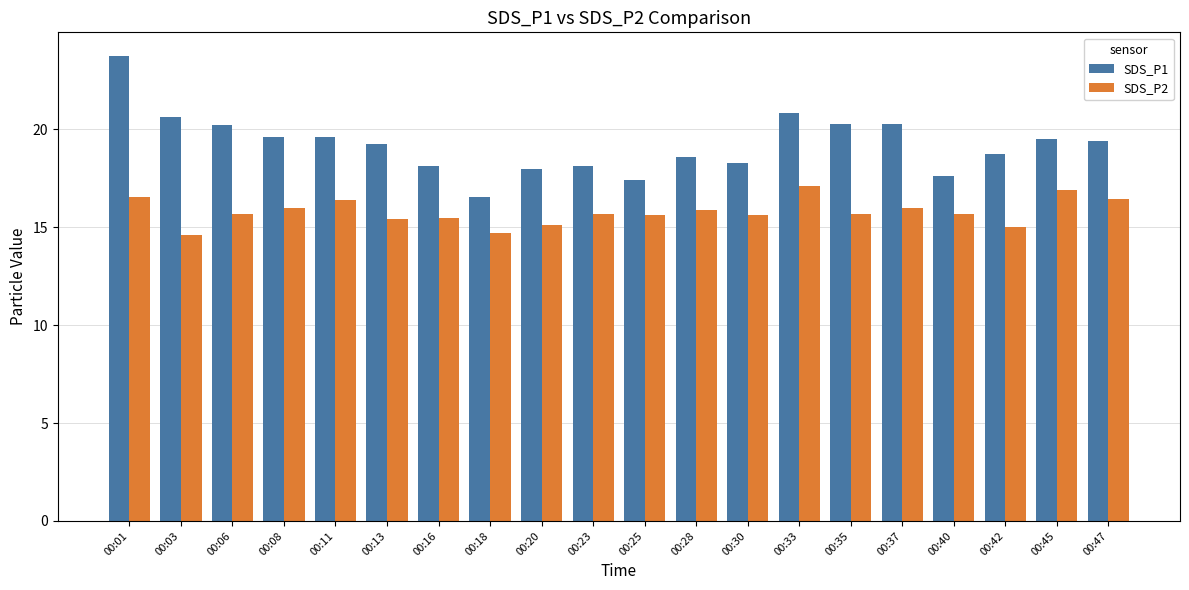

At which category is the sum across all series the highest?

00:01